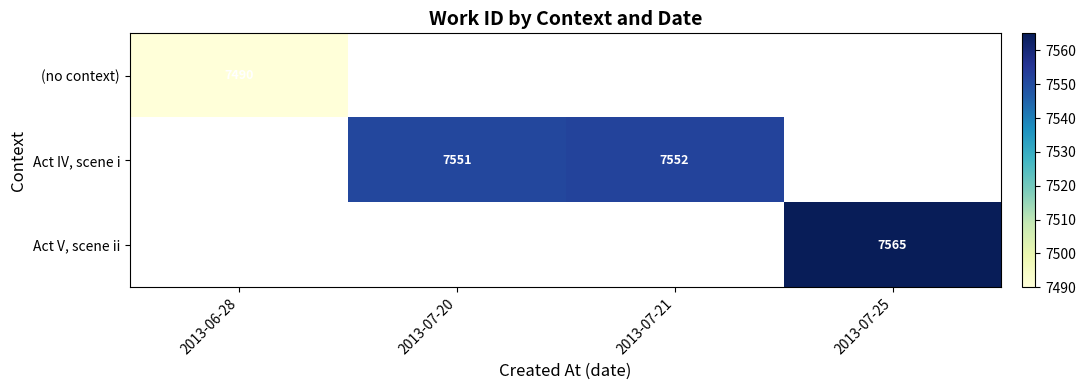

The value of Act IV, scene i at 2013-07-21 is 7552. True or false?

True